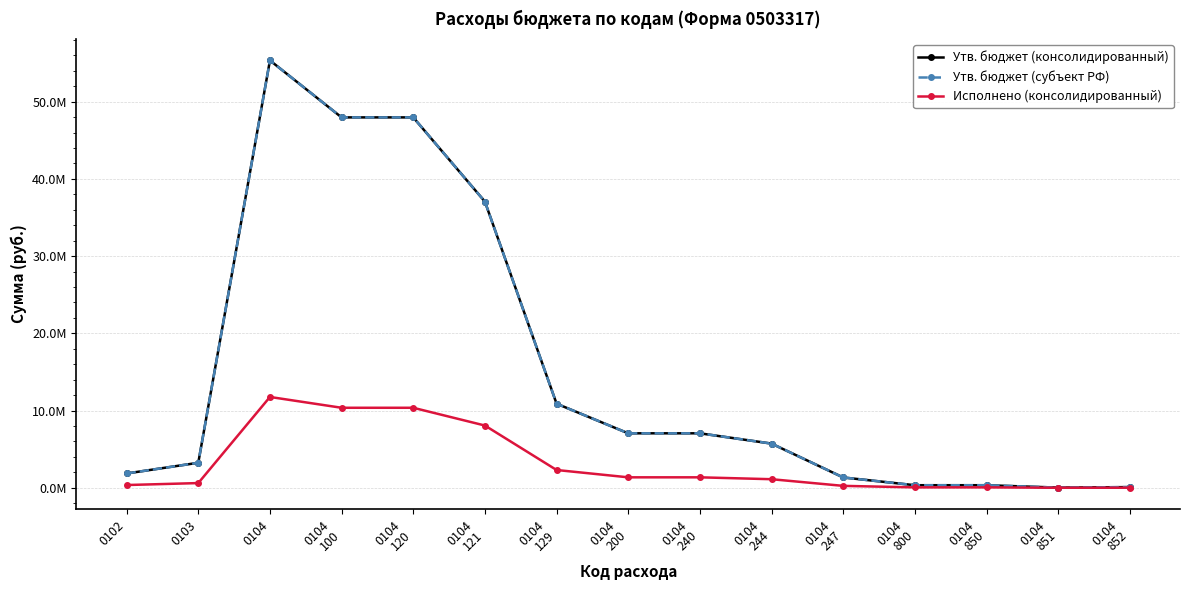

What position from the left is 0104
100?

4